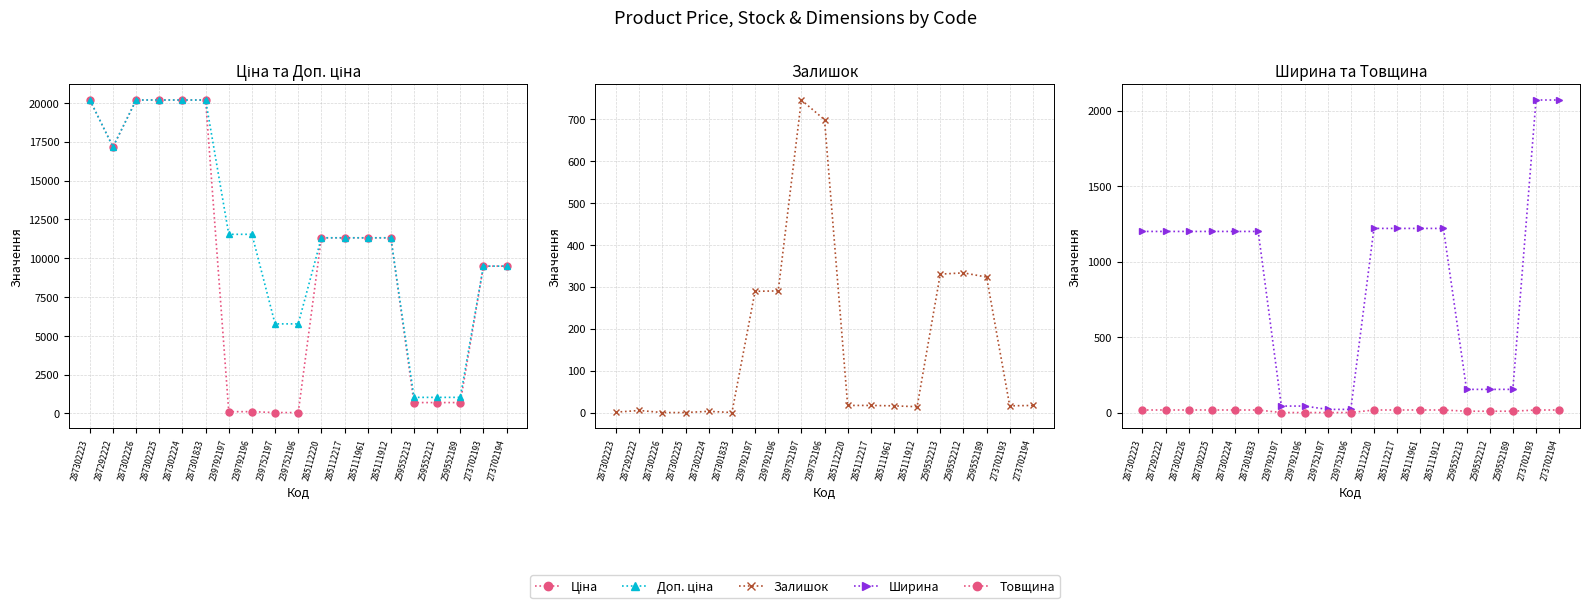

Which has a higher value, 287302225 or 287301833?

287302225